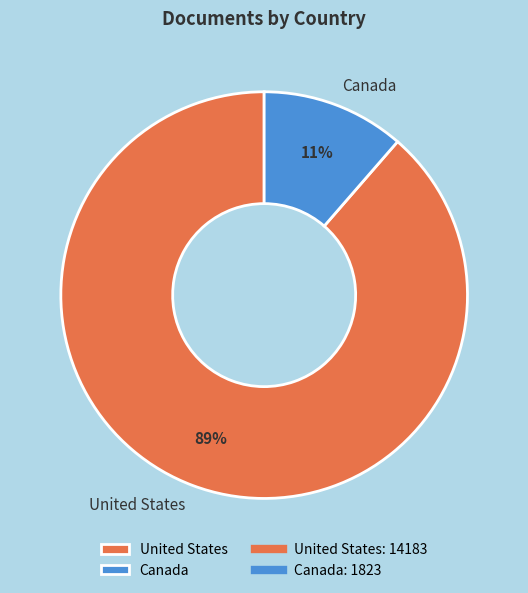

Approximately how many times larger is the value at Canada compared to United States?

0.1